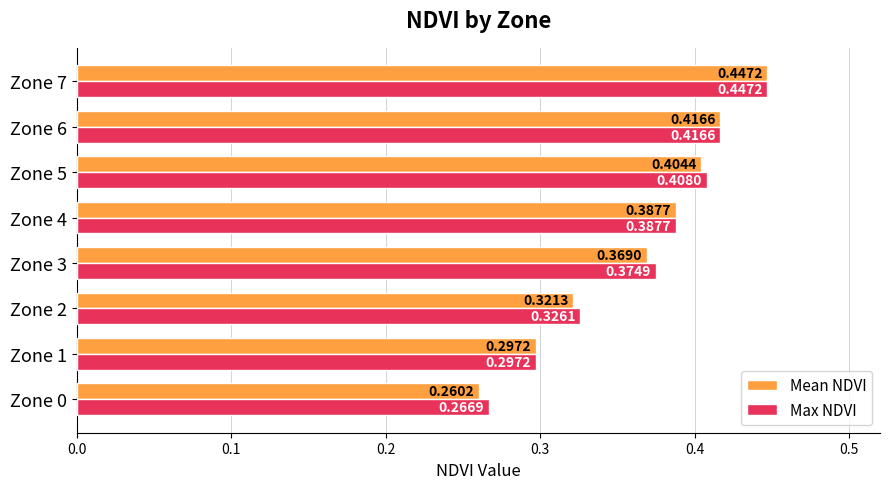

Which series has the largest total across all categories?

Max NDVI